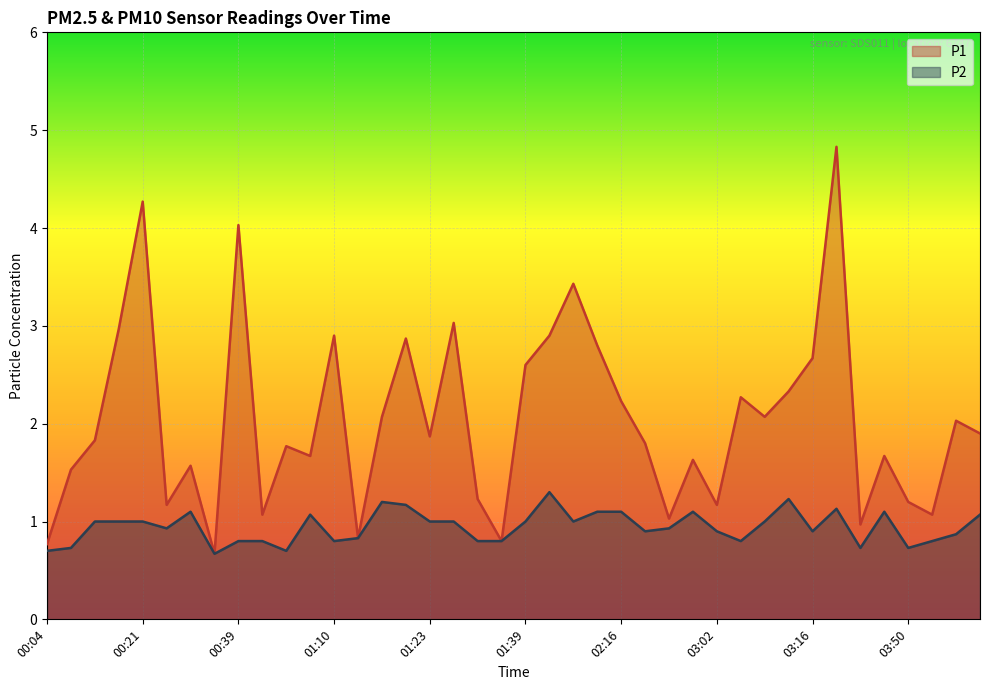

The value of P2 at 03:18 is 1.1. True or false?

True